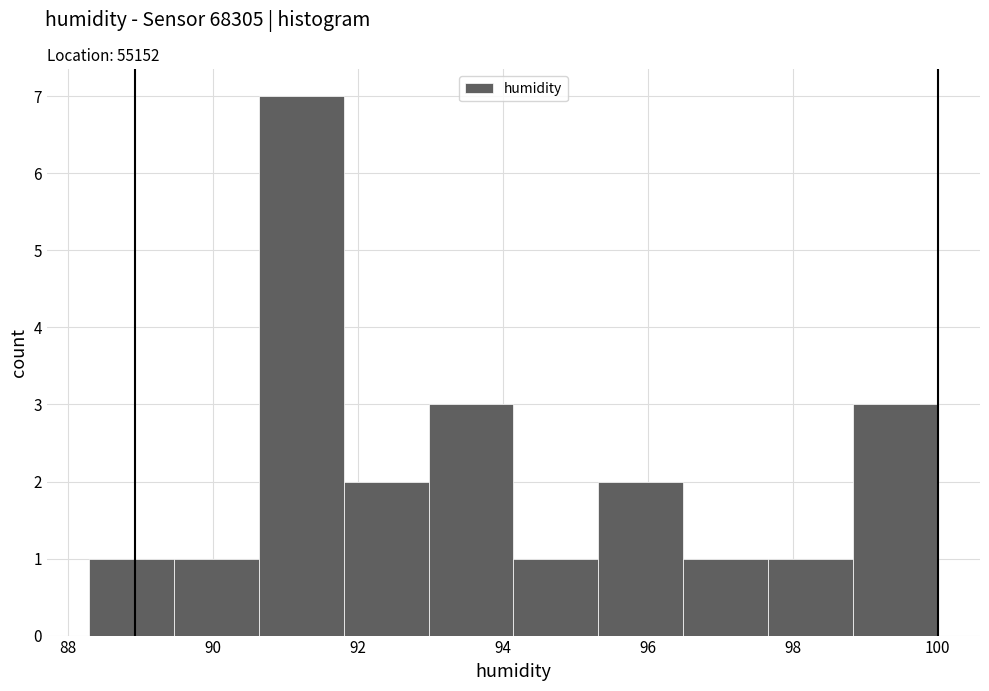

Reading left to right, list every bar in this chart as the range it spans on the x-axis followed by its height. Neither the bar edges nor the heights are printed on the chart, so give them approximately, as read against the axes.

88.4 to 89.4: 1
89.4 to 90.6: 1
90.6 to 91.8: 7
91.8 to 93.0: 2
93.0 to 94.2: 3
94.2 to 95.4: 1
95.4 to 96.4: 2
96.4 to 97.6: 1
97.6 to 98.8: 1
98.8 to 100.0: 3